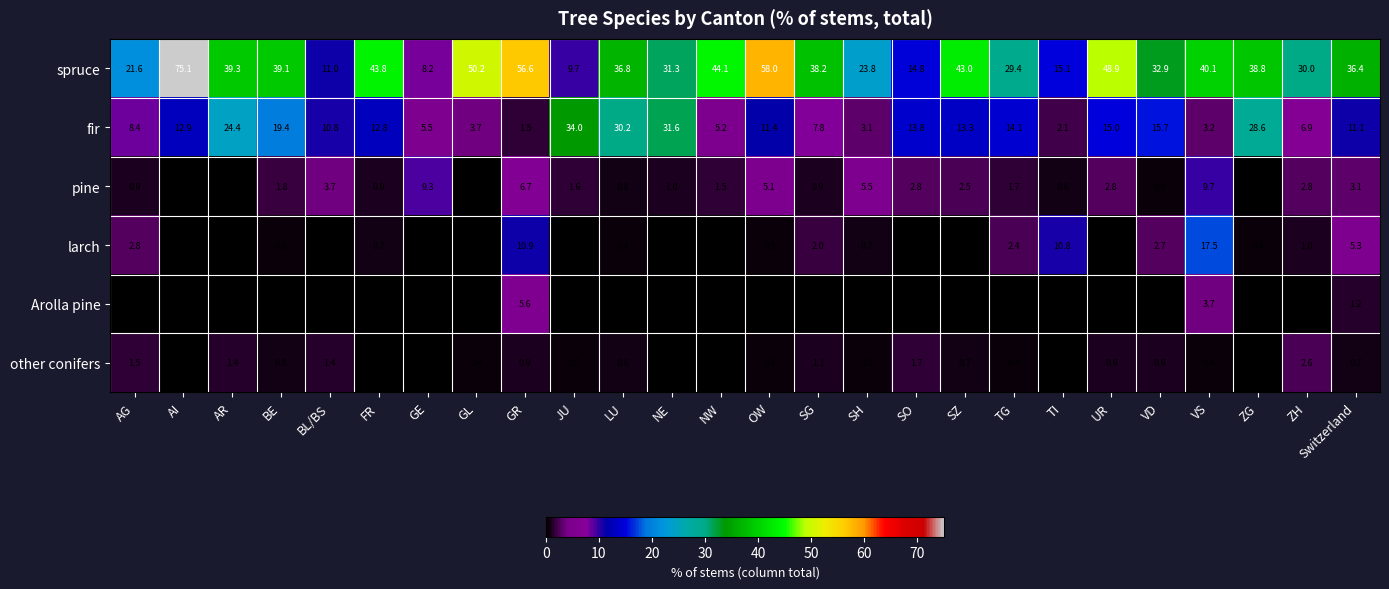

At which category is the sum across all series the highest?

AI